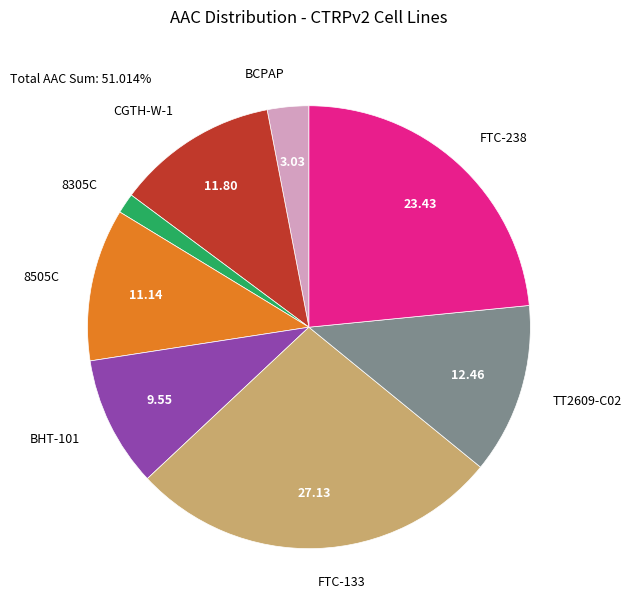

Is there a majority slice in this chart?

No